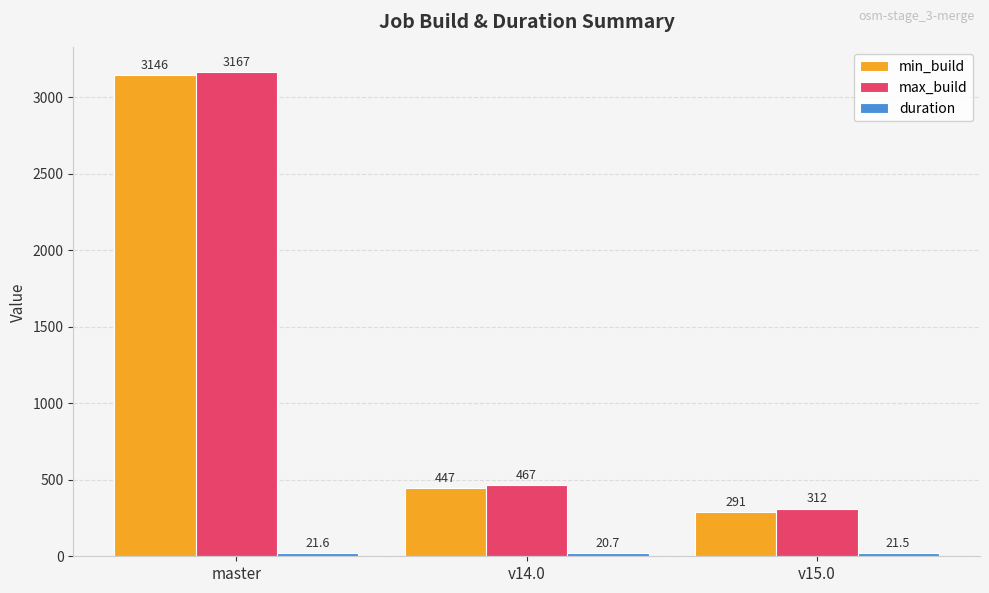

True or false: min_build has a value of 110.4 at v15.0.

False